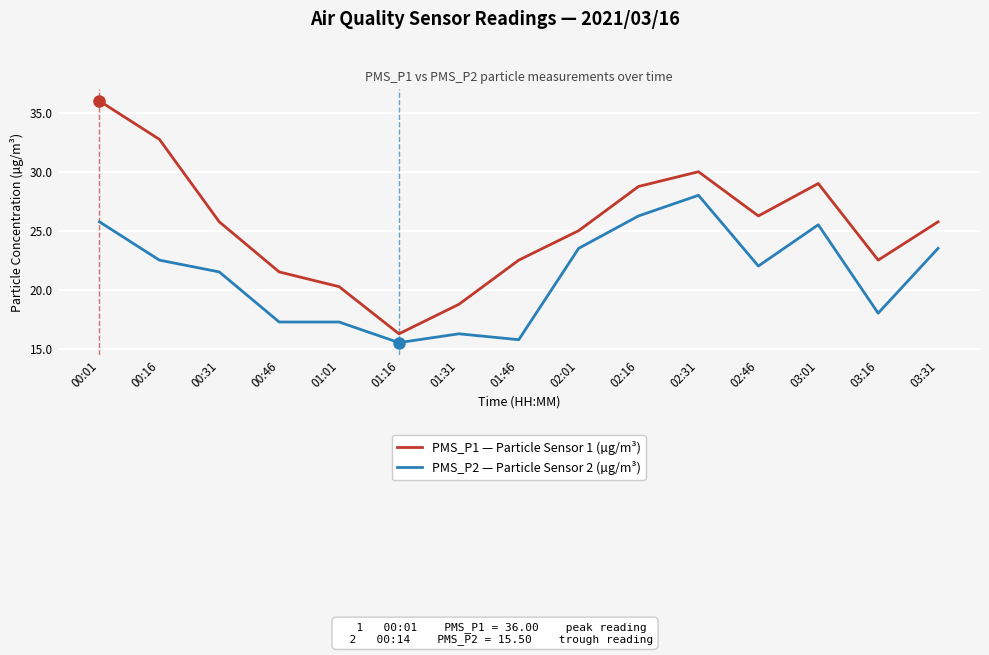

What is the total value across all series at 00:46?

38.8